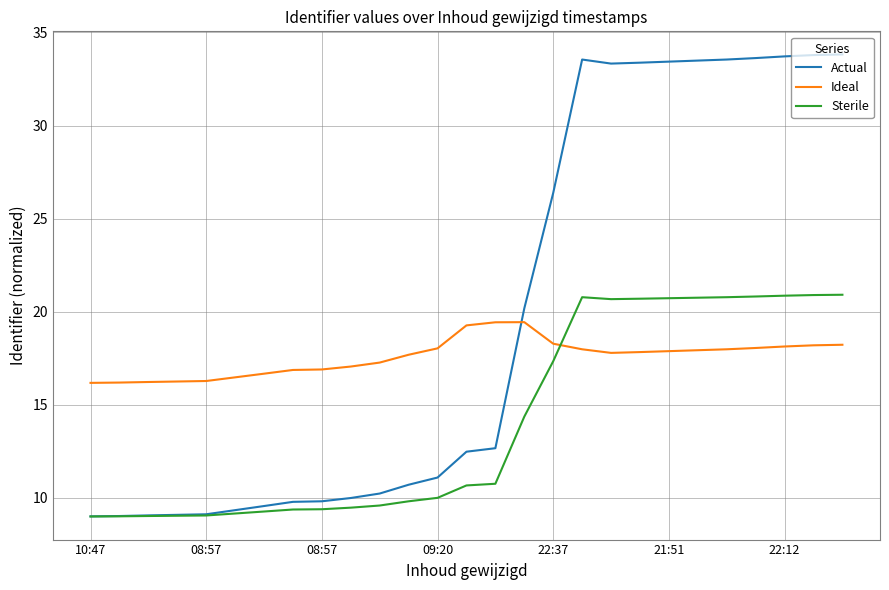

List the series in order of their peak value, highest first.

Actual, Sterile, Ideal